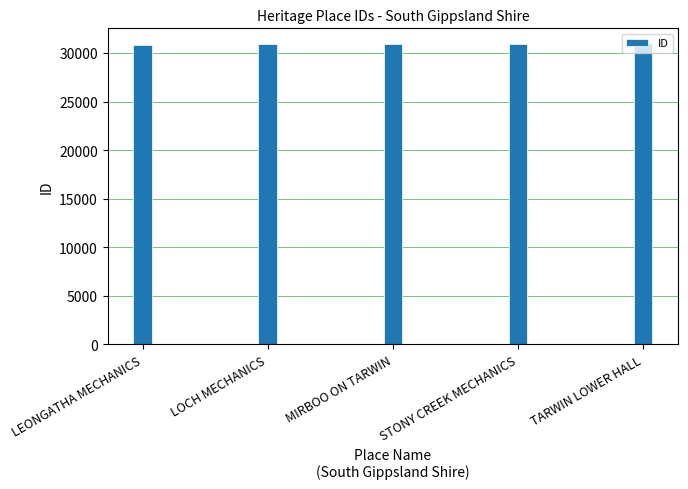

What is the label of the 2nd bar from the left?

LOCH MECHANICS